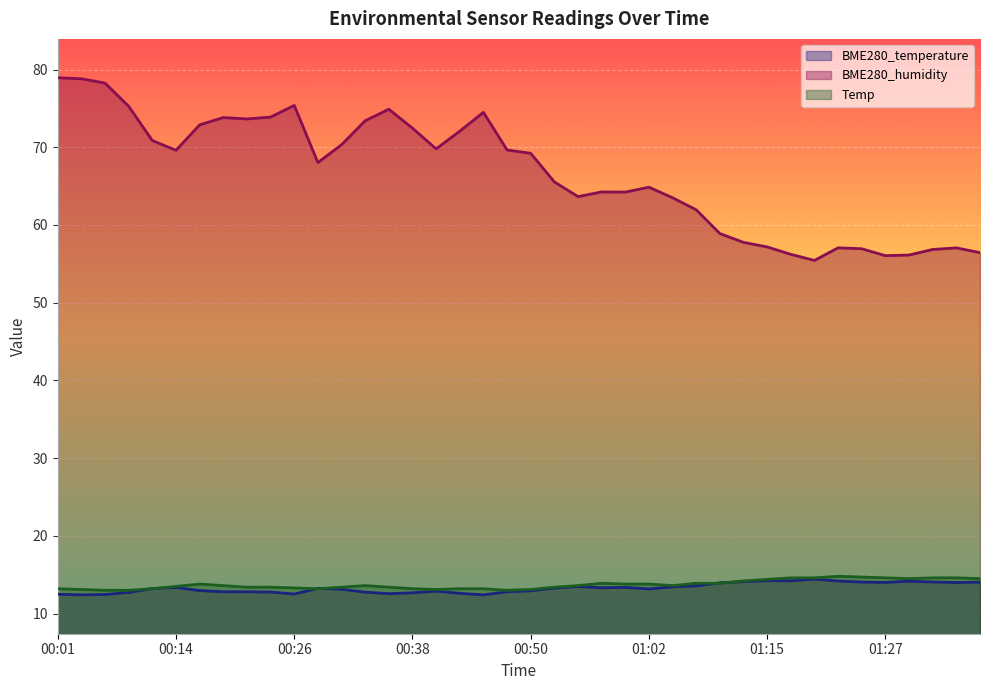

What position from the left is 01:27?

36